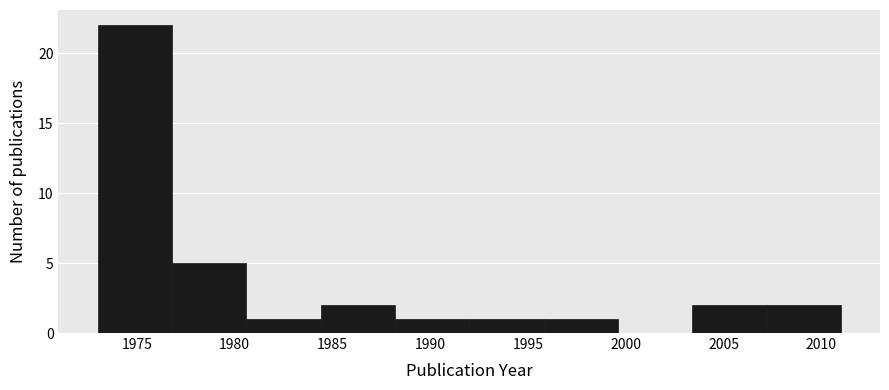

Over which range of the x-axis is the bar tallest?

1973.0 to 1976.8